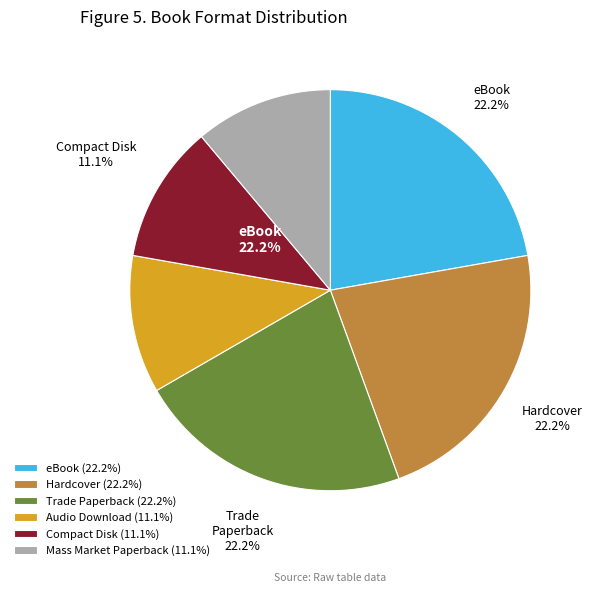

Does any single category account for the majority?

No